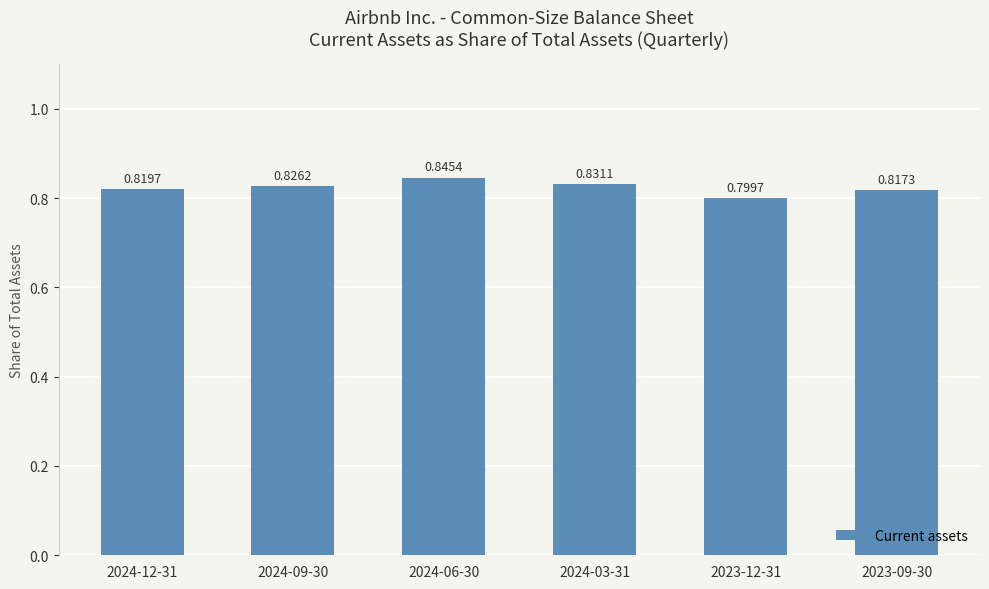

What is the label of the 3rd bar from the left?

2024-06-30